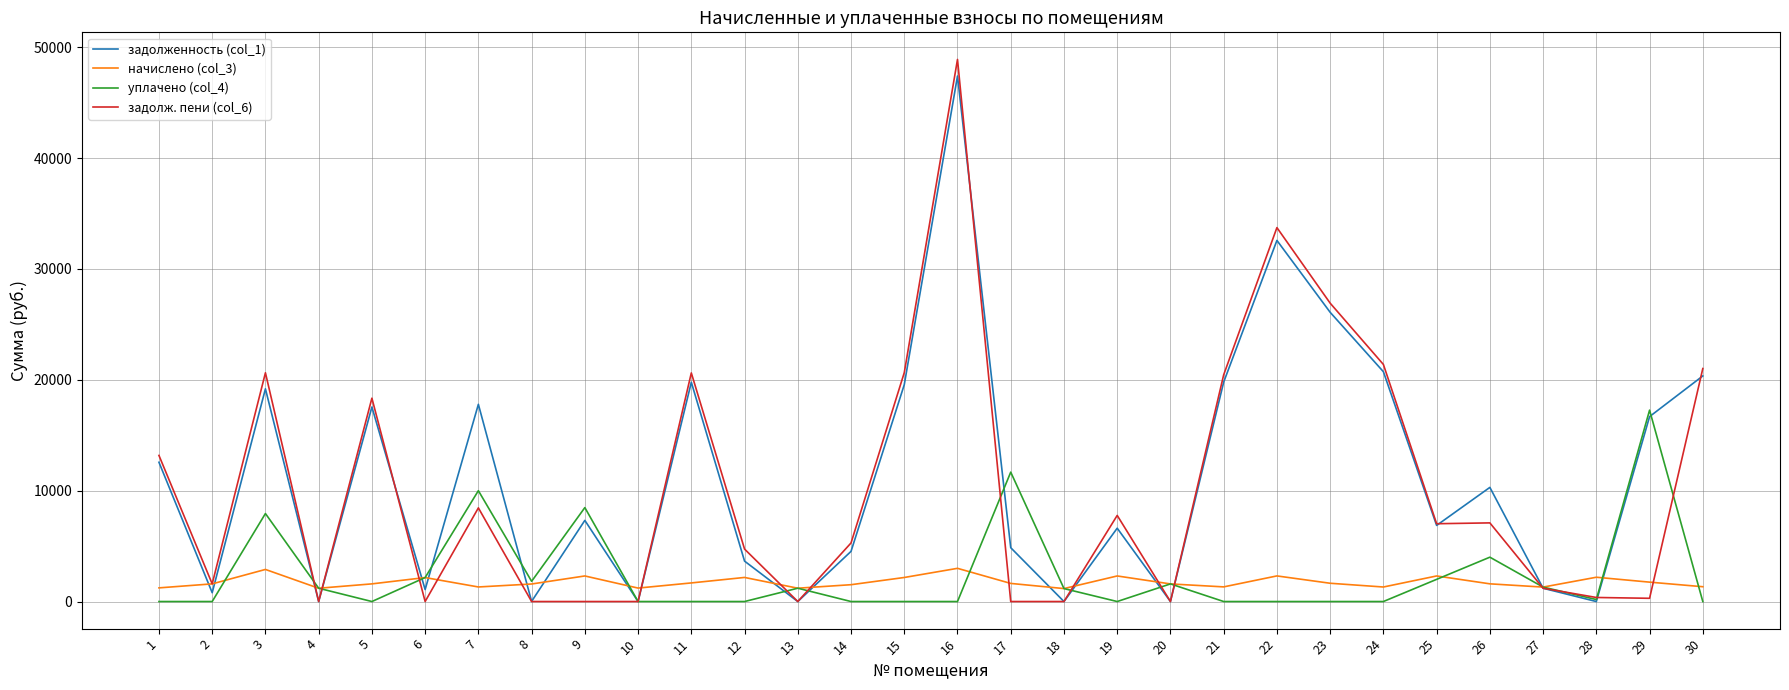

Which series has the largest range (max minus min)?

задолж. пени (col_6)